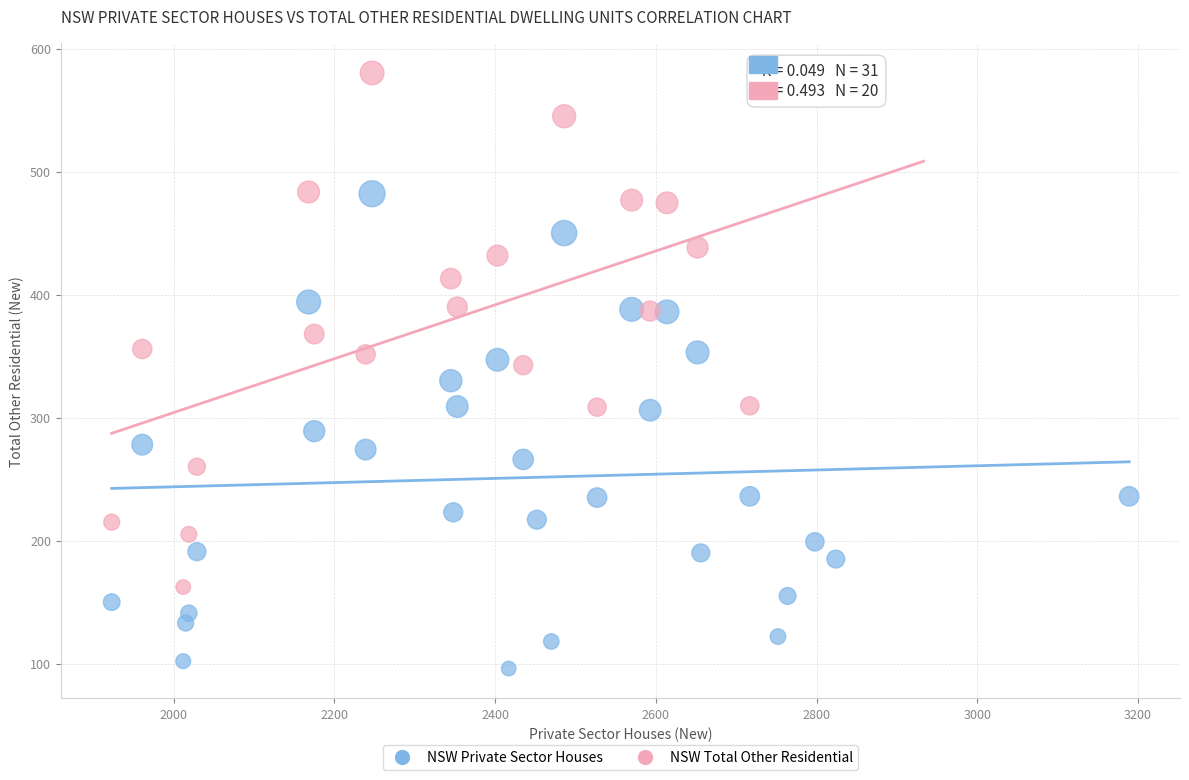

Which series contains the highest Y value?

NSW Total Other Residential